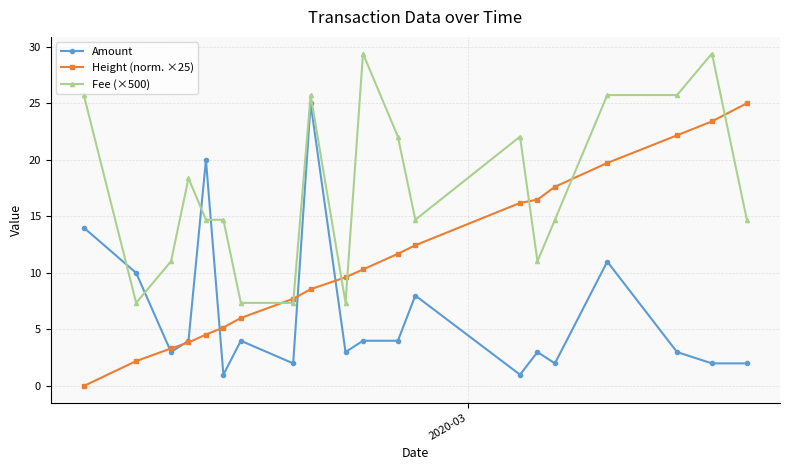

How many values in the Height (norm. ×25) series are below 10?

10